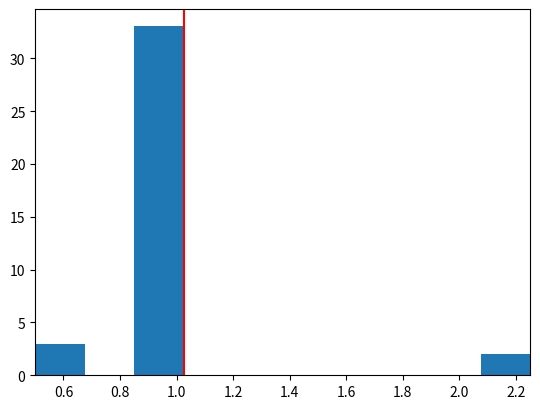

How tall is the bar that spans 0.500 to 0.675 on the x-axis? Neither the bar edges nor the heights are printed on the chart, so give them approximately, as read against the axes.

3